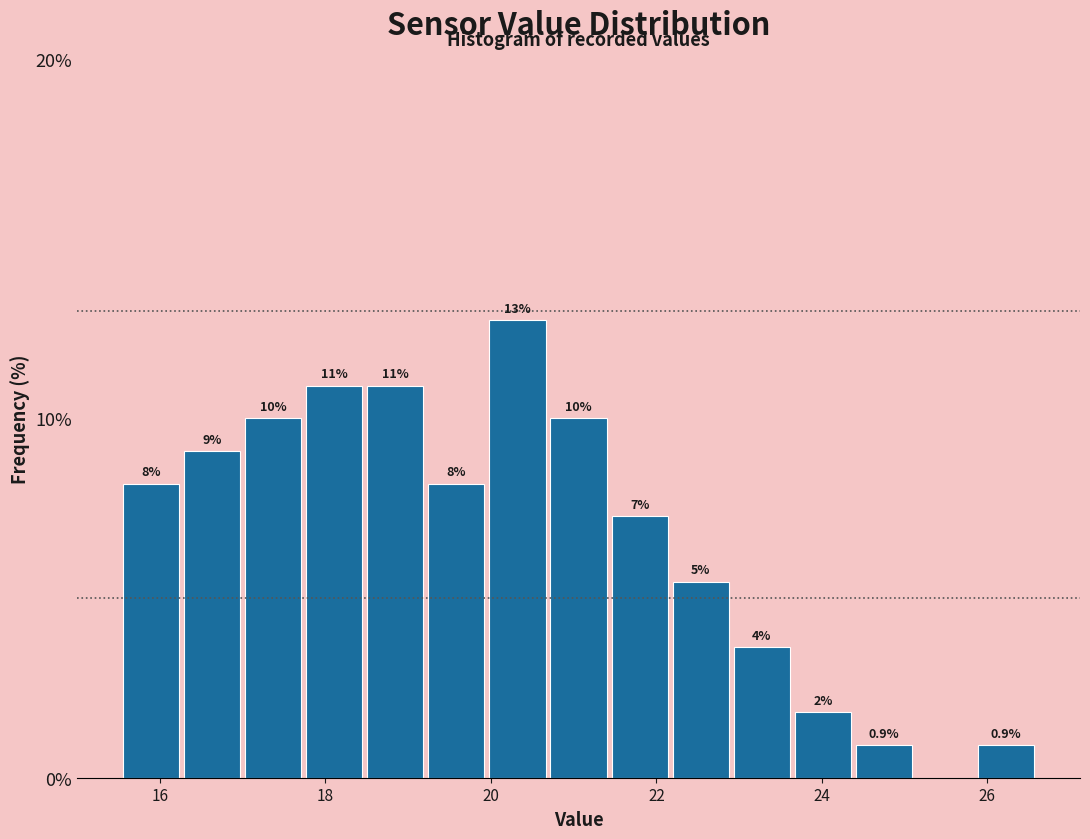

Around what value on the x-axis is the tallest bar? Give the approximate position of its centre, as read against the axis.

20.4